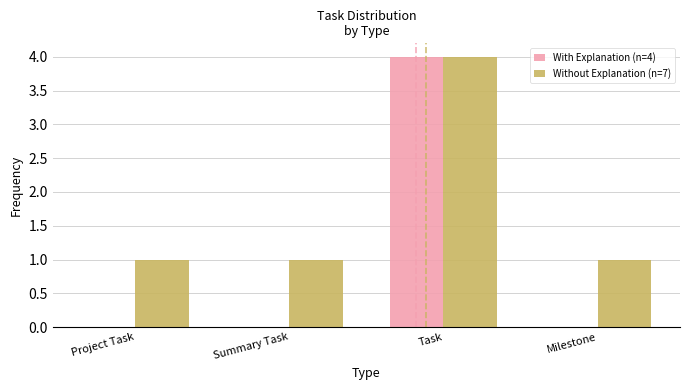

Which series has the largest total across all categories?

Without Explanation (n=7)